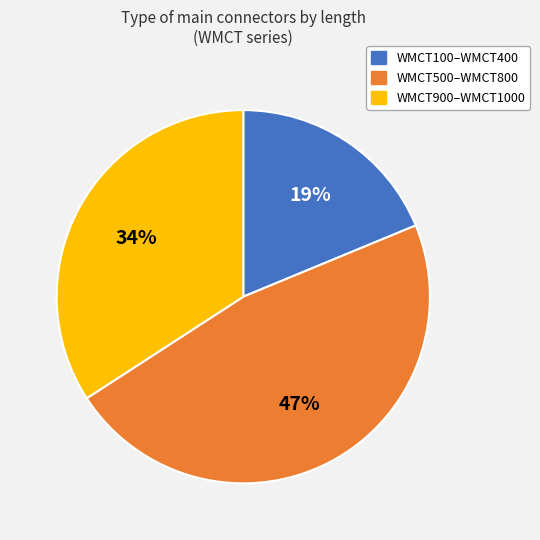

Do WMCT100–WMCT400 and WMCT900–WMCT1000 together represent more than half of the pie?

Yes